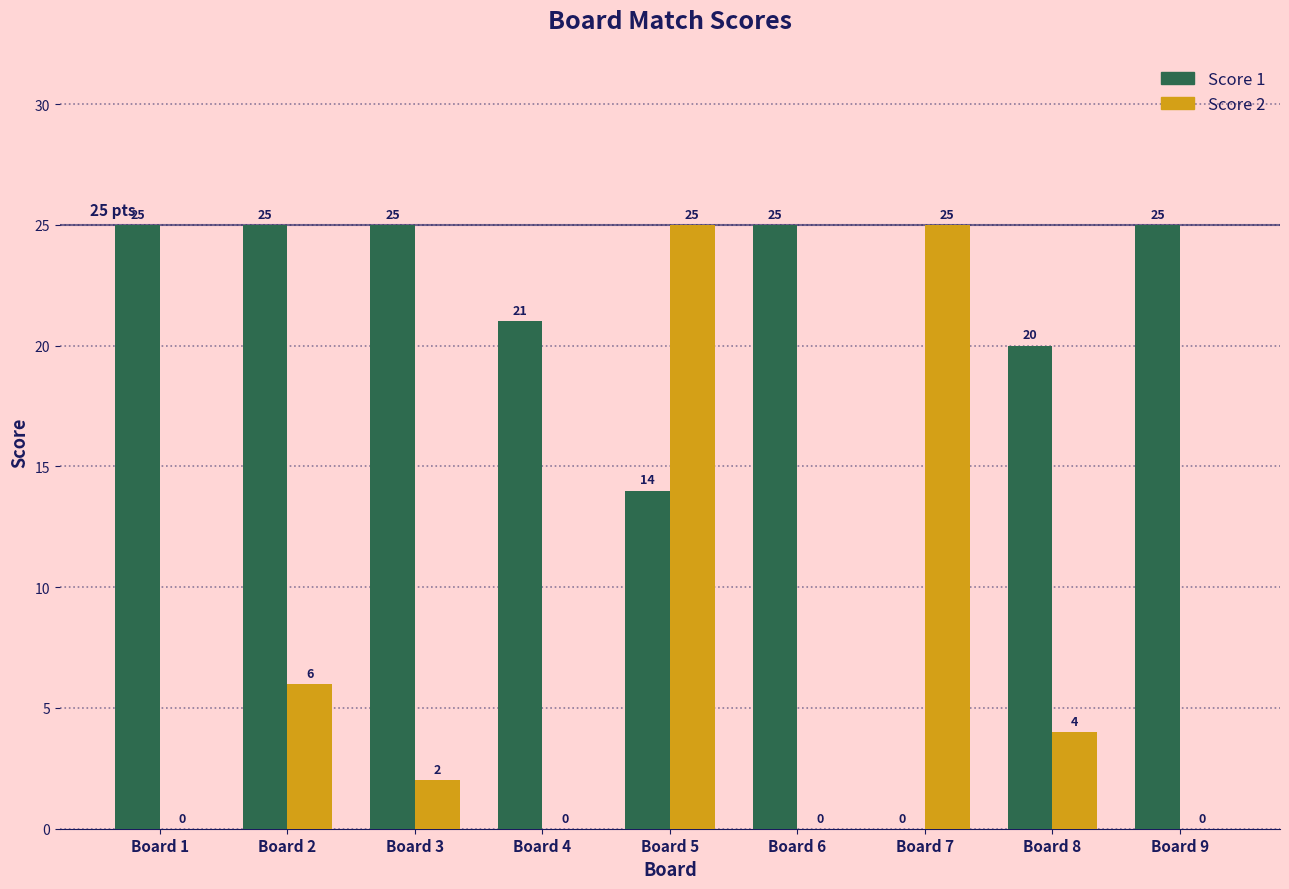

Are the bars grouped side by side (vs. stacked)?

Yes